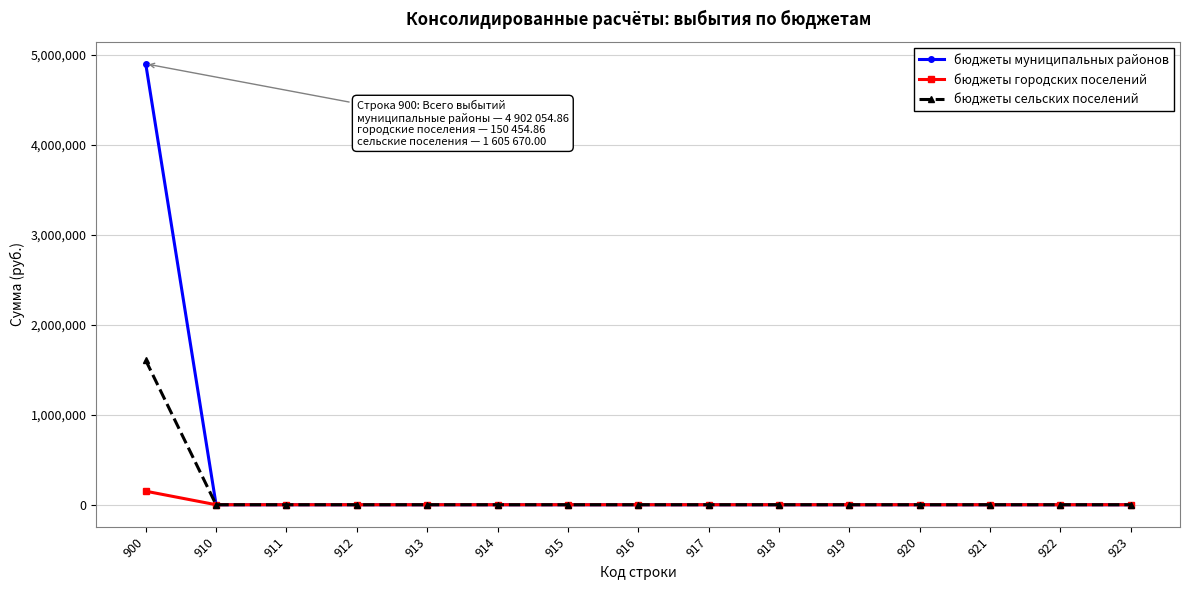

Is the value of бюджеты сельских поселений at 921 greater than the value of бюджеты муниципальных районов at 900?

No